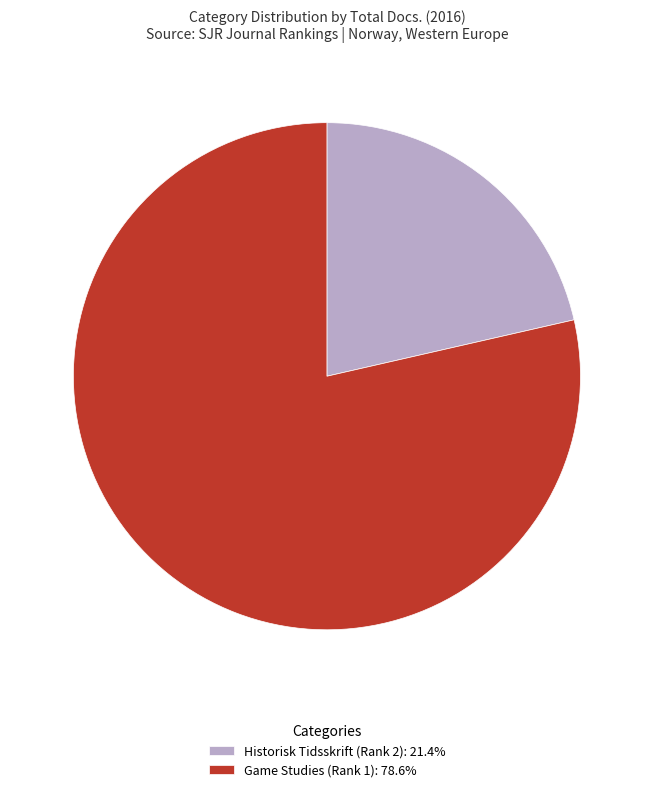

Is the sum of Game Studies (Rank 1): 78.6% and Historisk Tidsskrift (Rank 2): 21.4% greater than half?

Yes